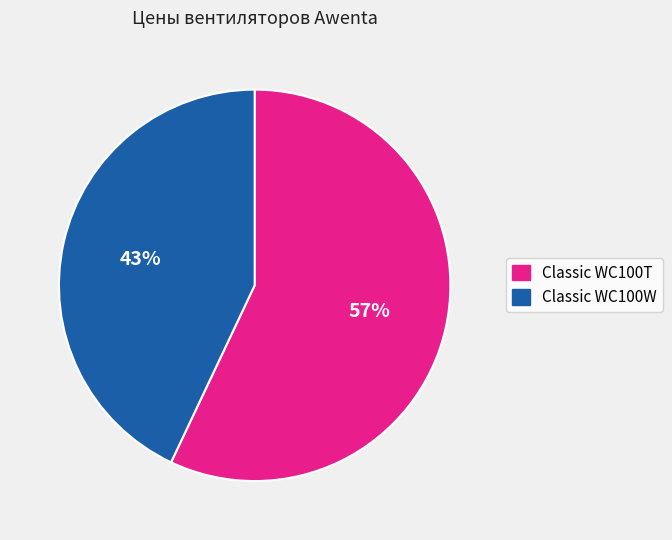

Which has a higher value, Classic WC100W or Classic WC100T?

Classic WC100T